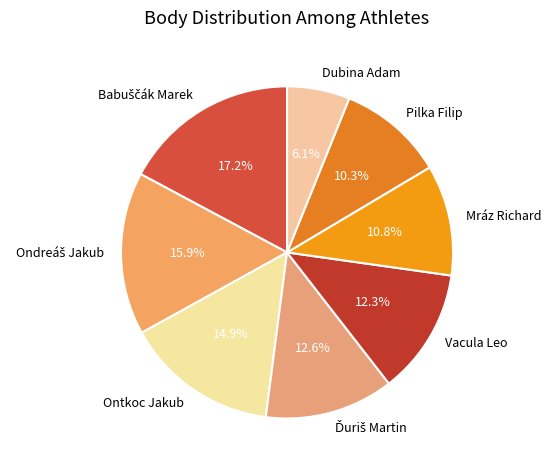

Does Ontkoc Jakub represent more than half of the total?

No